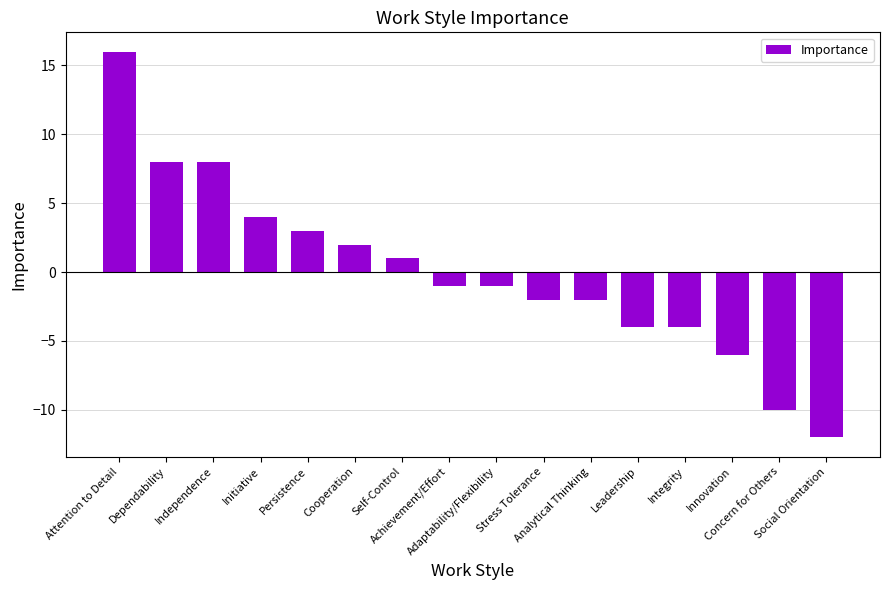

What is the value of the 11th bar from the left?

-2